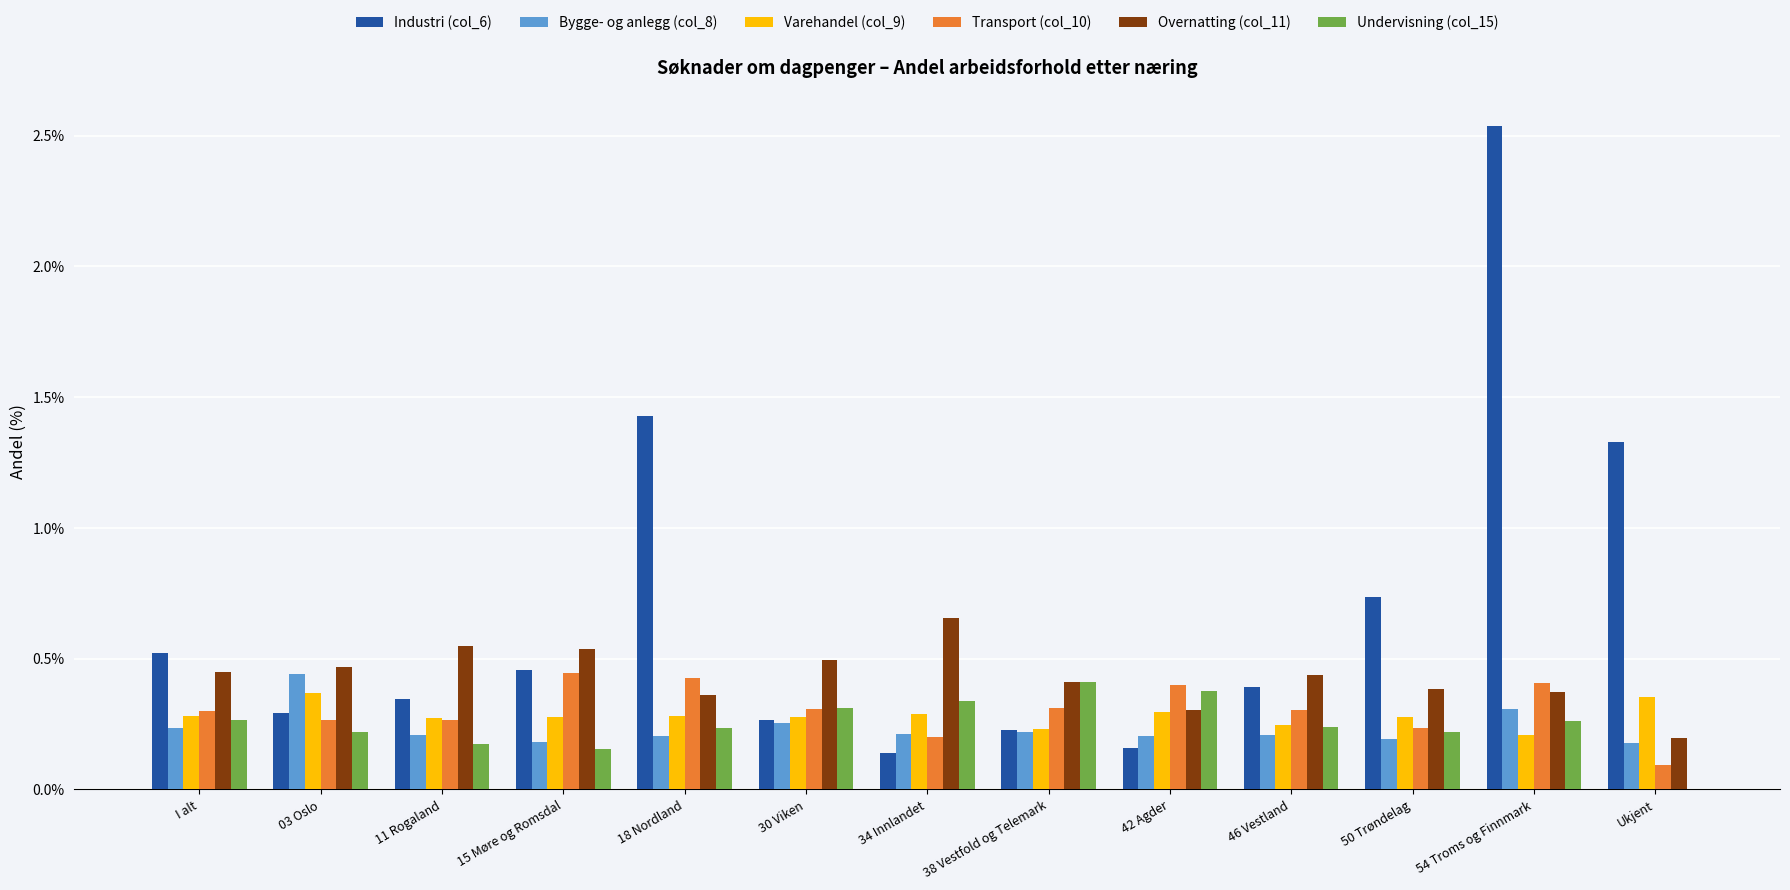

At which category is the sum across all series the highest?

54 Troms og Finnmark